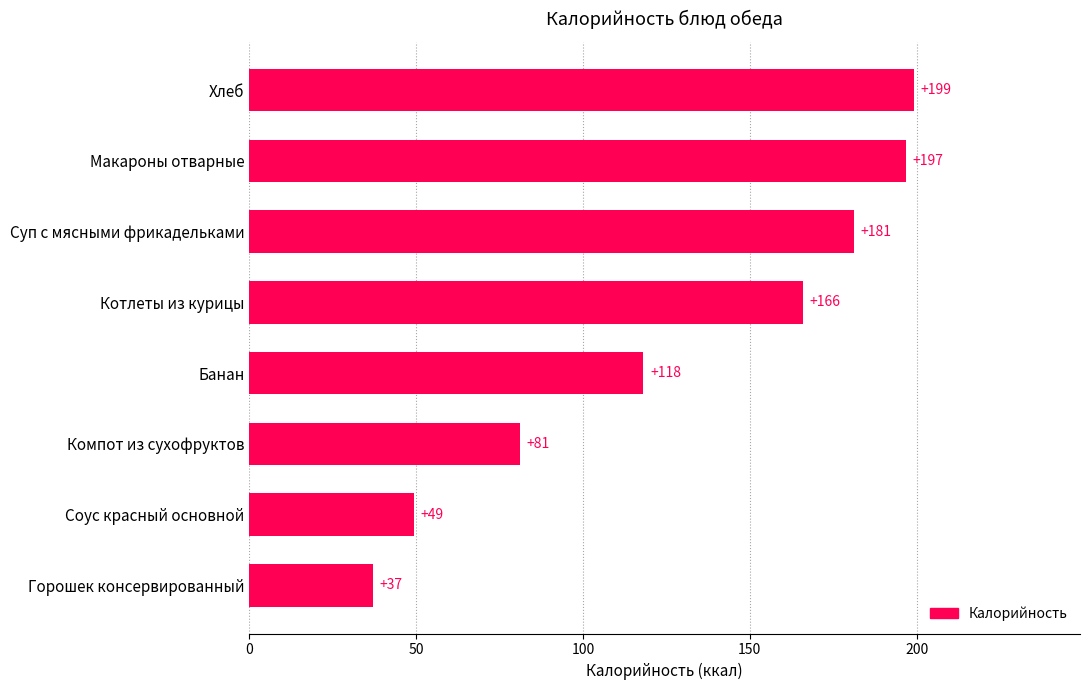

At which category does the chart reach its peak across all series?

Хлеб